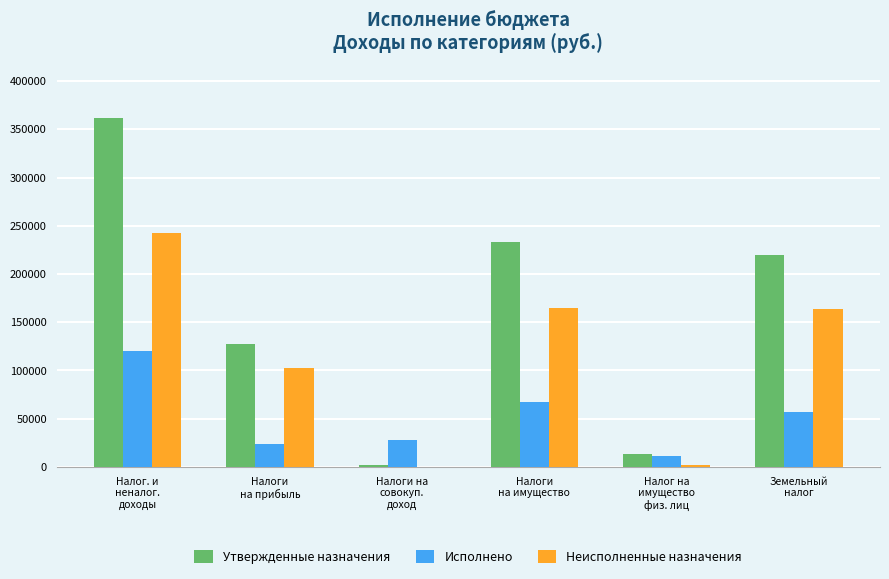

Which series has the largest total across all categories?

Утвержденные назначения